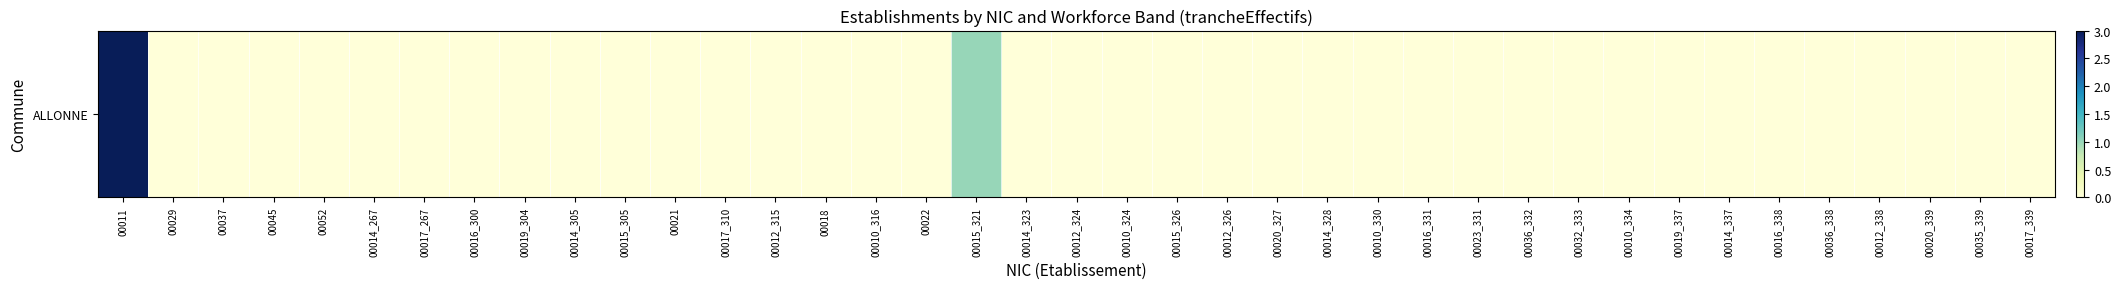

List the labels in order of value, largest first.

00011, 00015_321, 00029, 00037, 00045, 00052, 00014_267, 00017_267, 00016_300, 00019_304, 00014_305, 00015_305, 00021, 00017_310, 00012_315, 00018, 00010_316, 00022, 00014_323, 00012_324, 00010_324, 00015_326, 00012_326, 00020_327, 00014_328, 00010_330, 00016_331, 00023_331, 00036_332, 00032_333, 00010_334, 00019_337, 00014_337, 00016_338, 00036_338, 00012_338, 00020_339, 00035_339, 00017_339